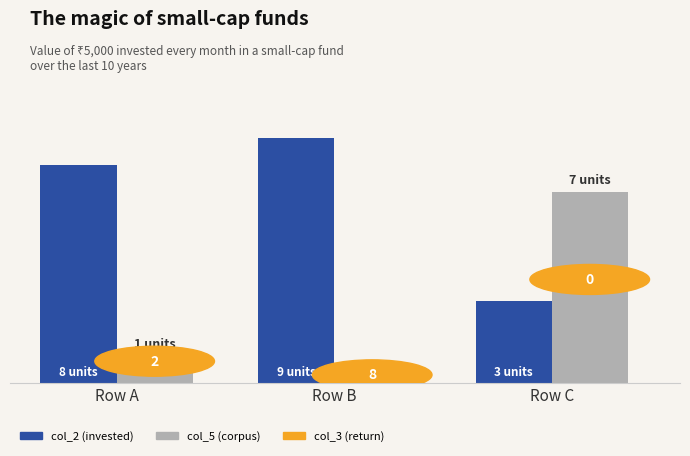

Which series changed the most between Row B and Row C?

col_5 (corpus)